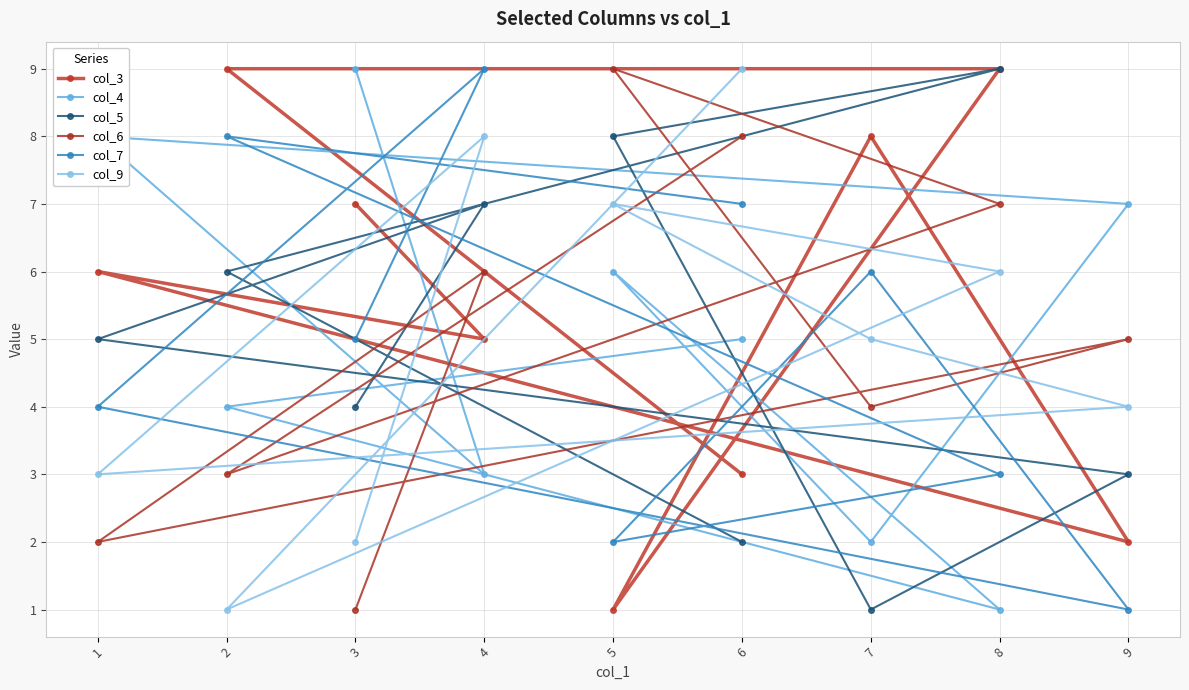

Between 8 and 1, which is larger?

8